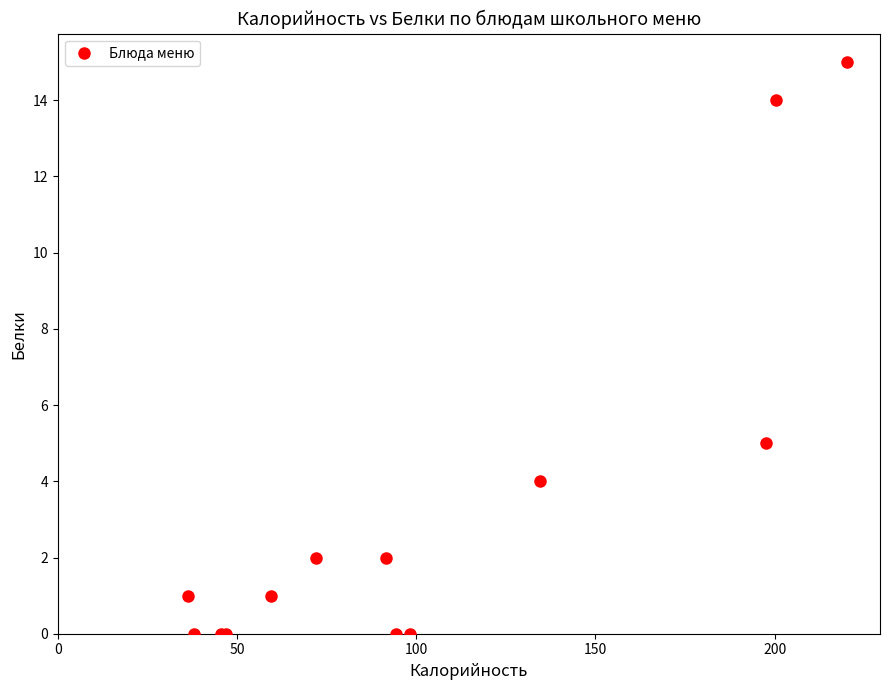

What Y value in the scatter plot is closest to 7?

5